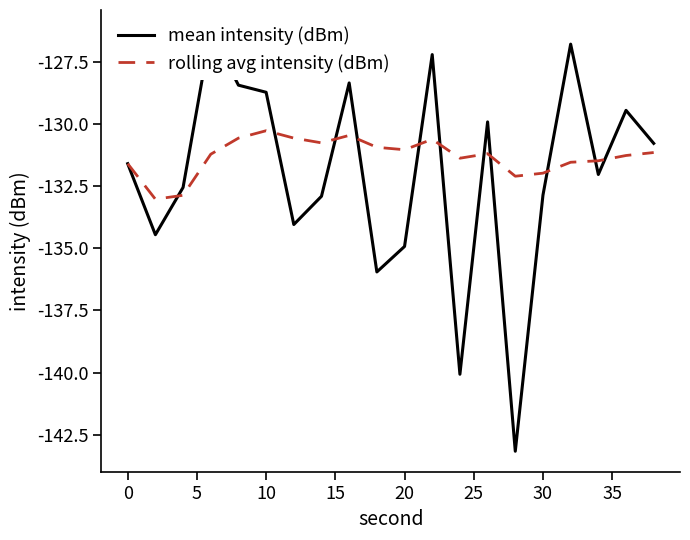

In rolling avg intensity (dBm), how many points are lower than both neighbors (excluding endpoints)?

5